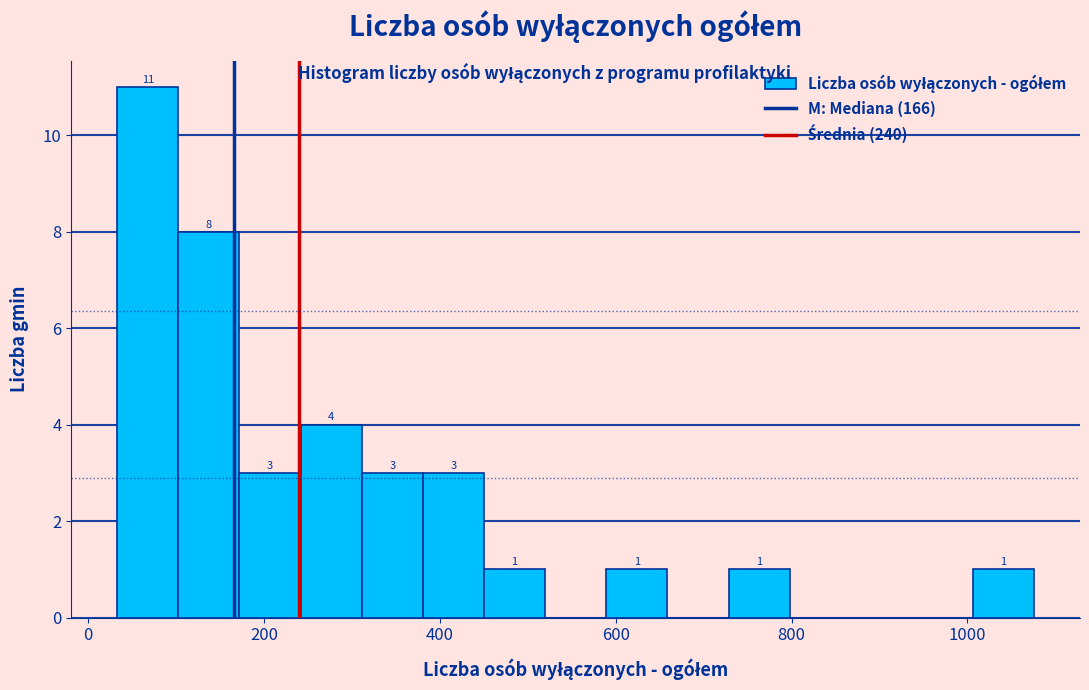

Read against the x-axis, roughly where is the centre of the tallest bar?

60